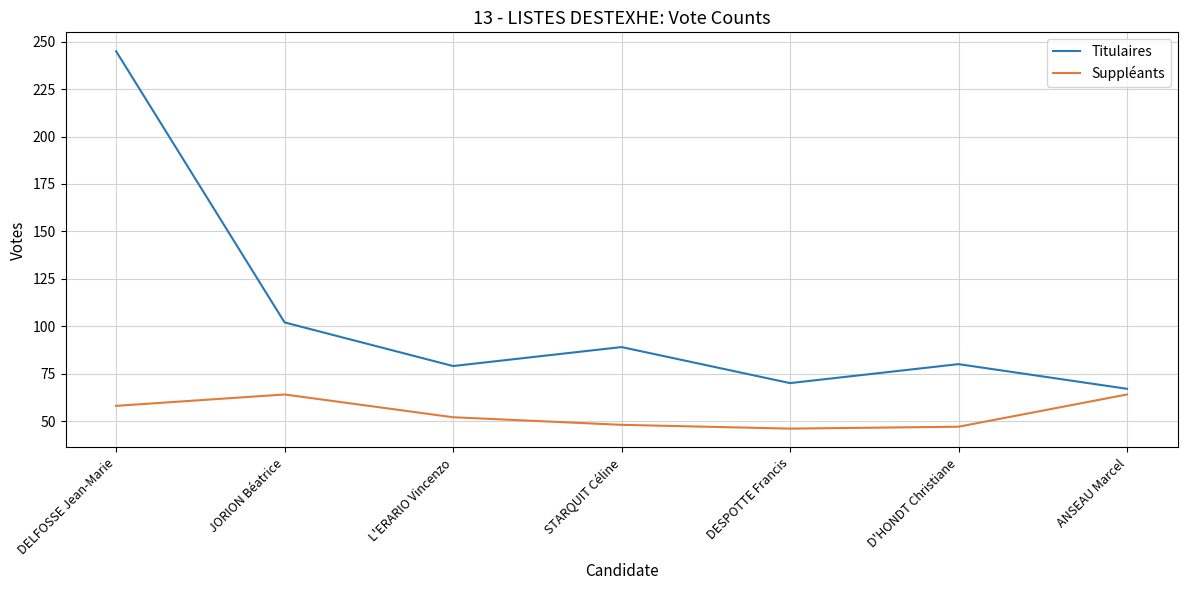

What is the difference between the second highest and minimum values in the Suppléants series?

18